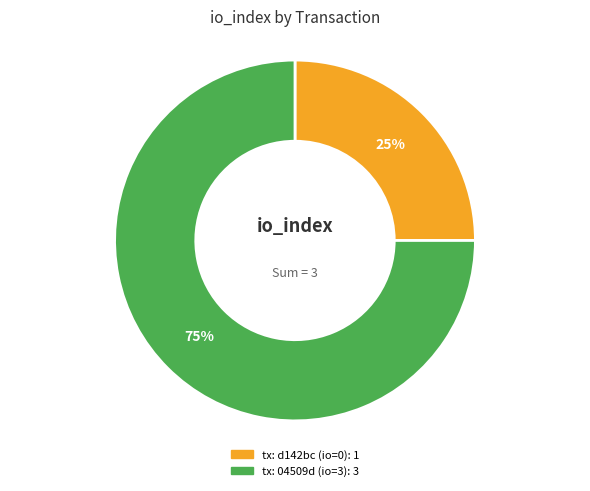

Is there any slice that represents more than half of the pie?

Yes